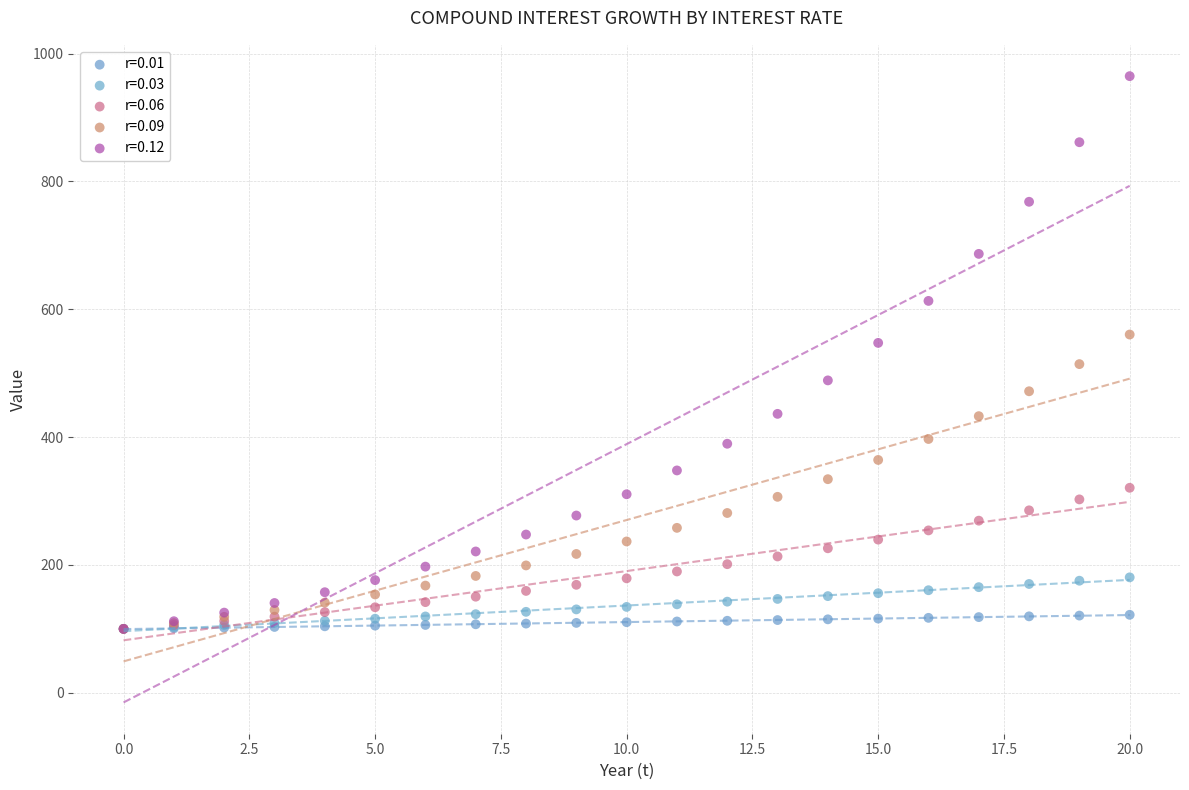

Which series has the widest spread of Y values?

r=0.12